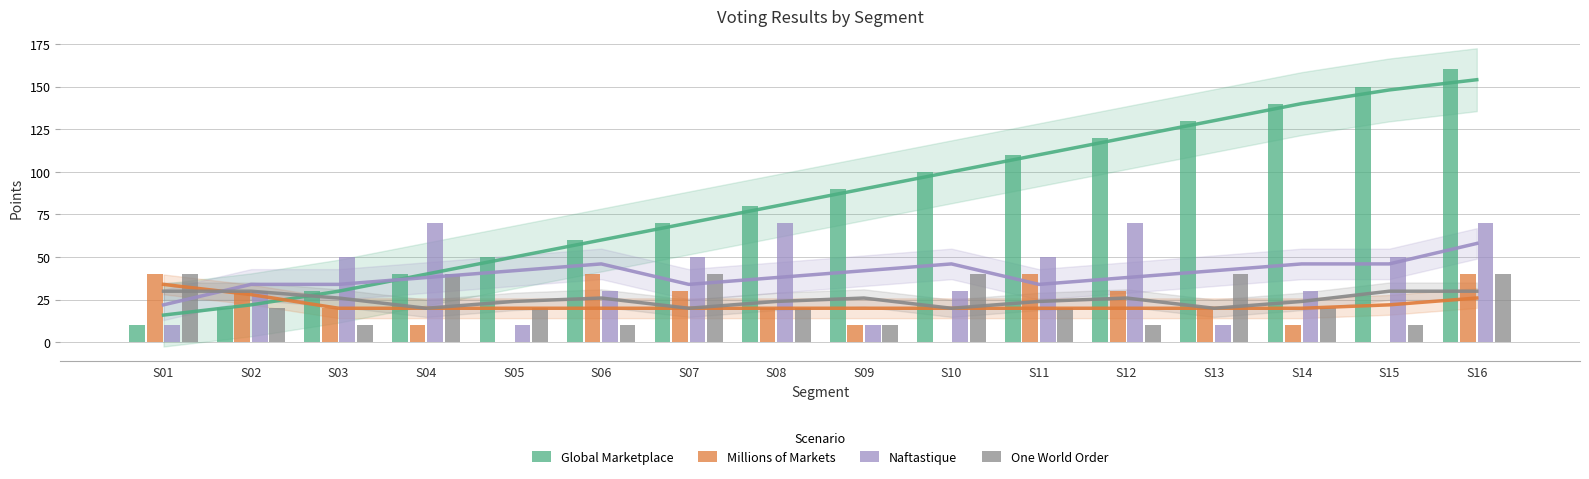

The Global Marketplace series shows 50 at S05. True or false?

True